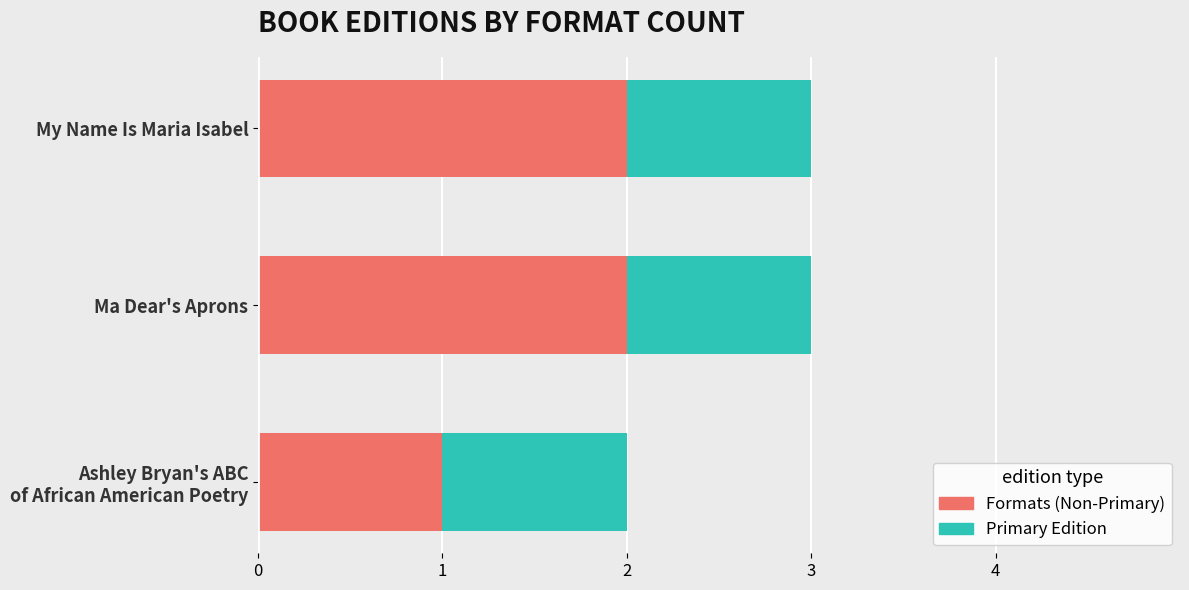

The Formats (Non-Primary) series shows 3 at Ma Dear's Aprons. True or false?

False